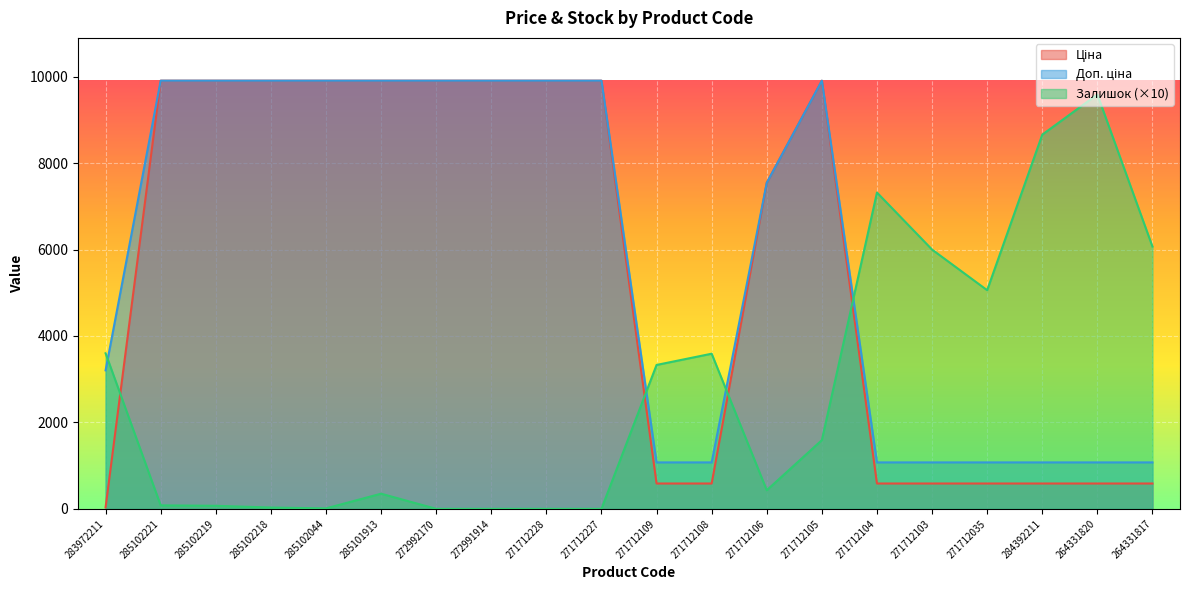

What is the spread (max minus min) of values at 271712227?

9908.5